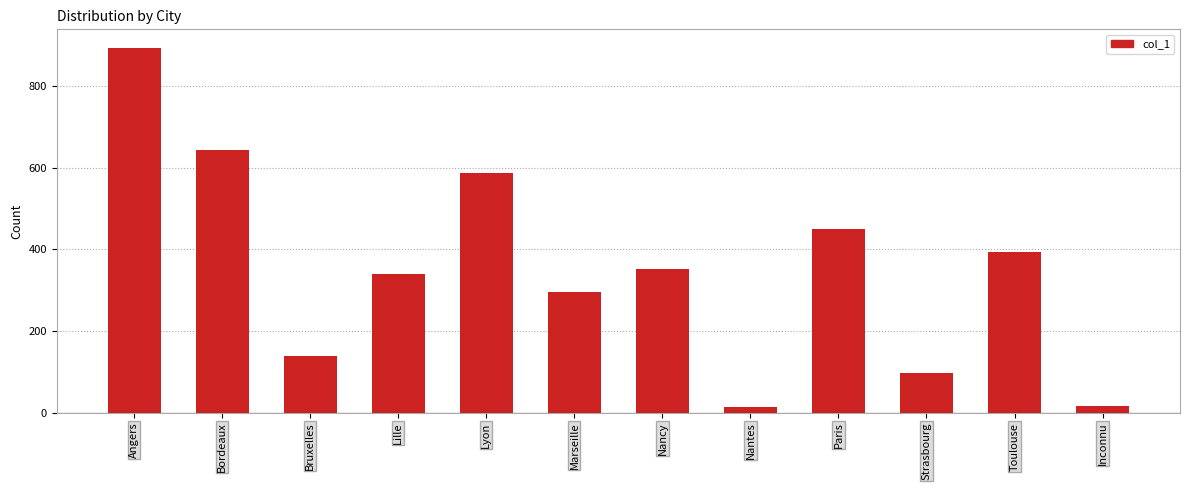

What is the label of the 4th bar from the right?

Paris